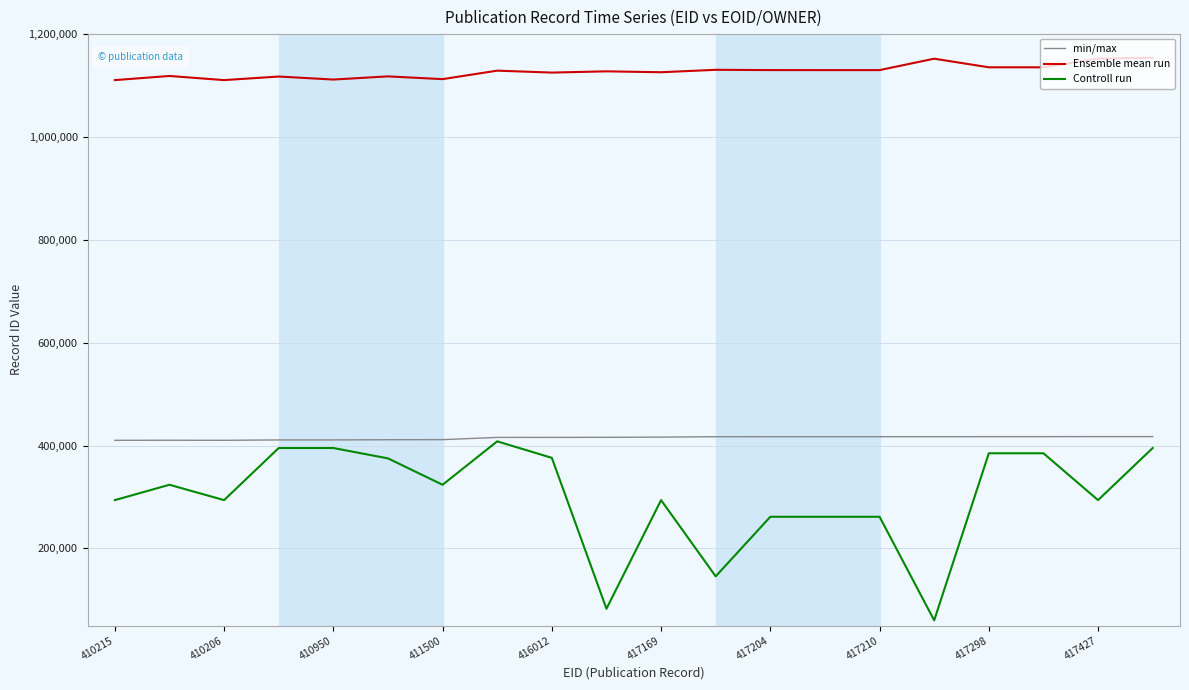

What is the greatest value displayed?

1154158